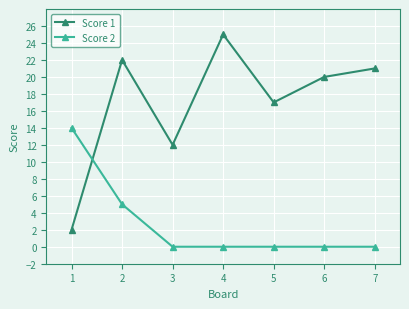

What is the spread (max minus min) of values at 3?

12